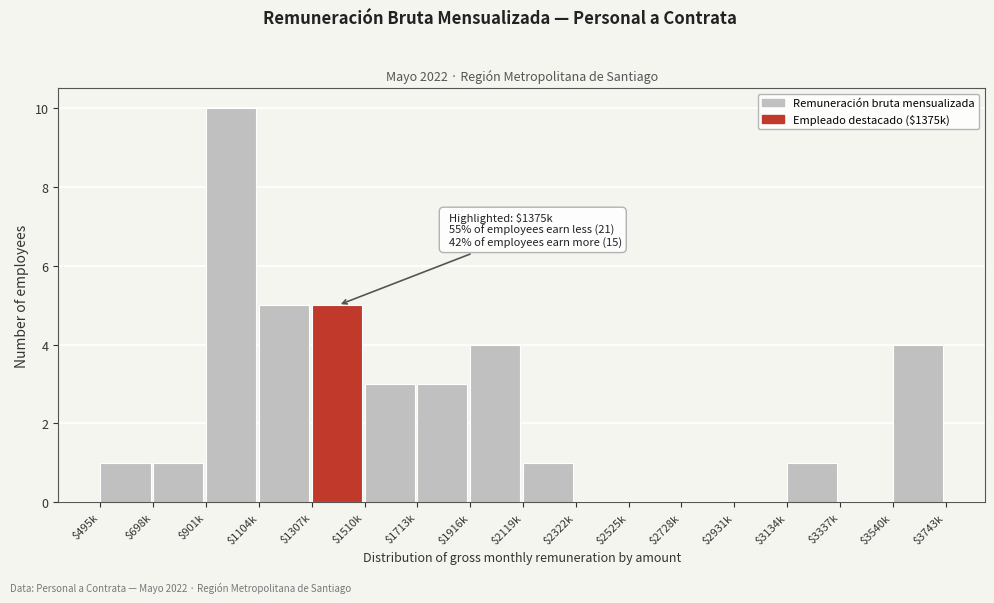

At which category does the chart reach its peak across all series?

$901k